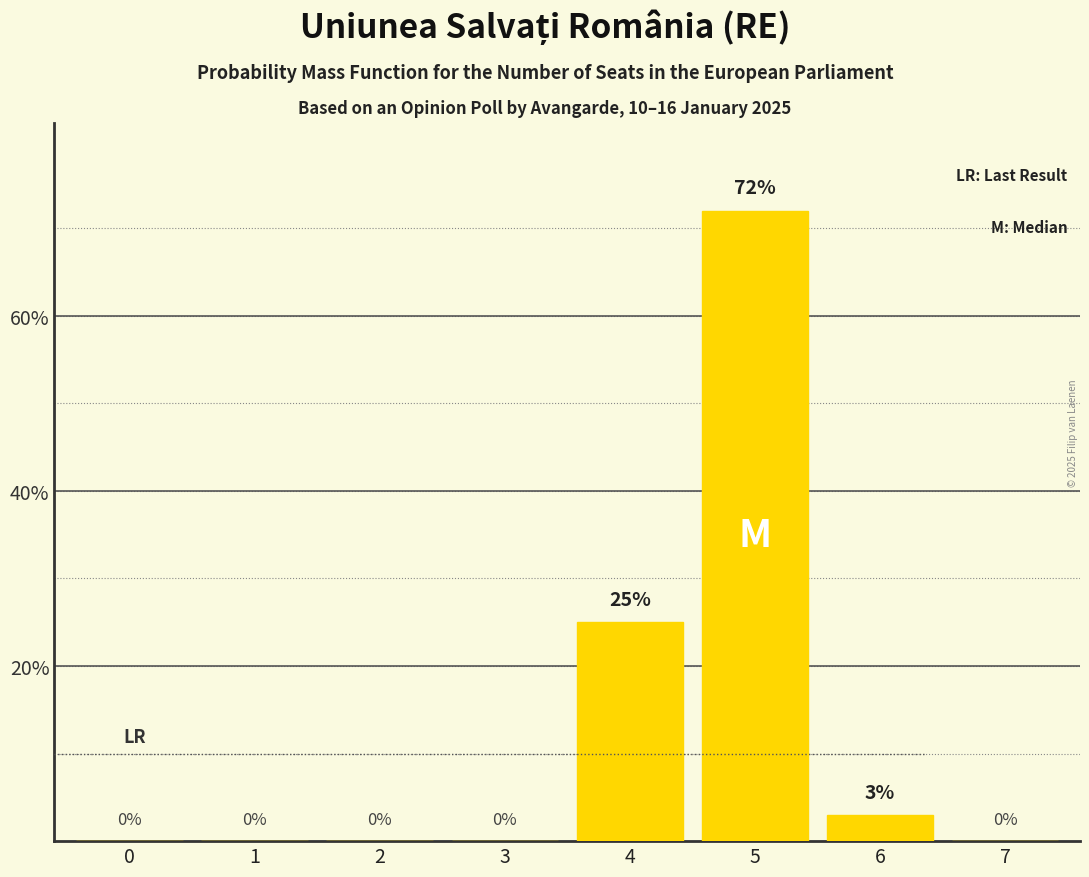

Reading right to left, list all the values displayed in this chart.

7=0	6=3	5=72	4=25	3=0	2=0	1=0	0=0